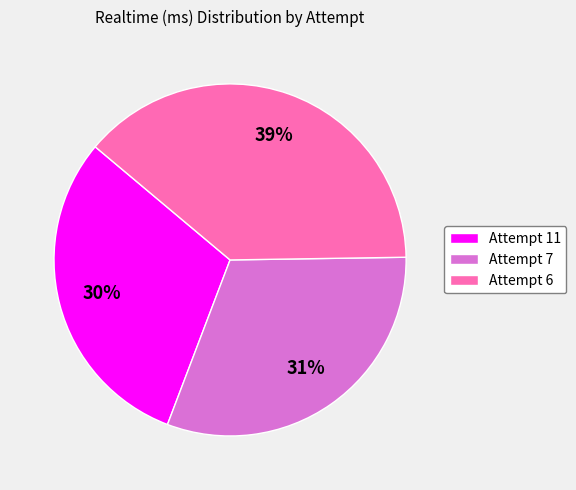

Which has a higher value, Attempt 7 or Attempt 6?

Attempt 6